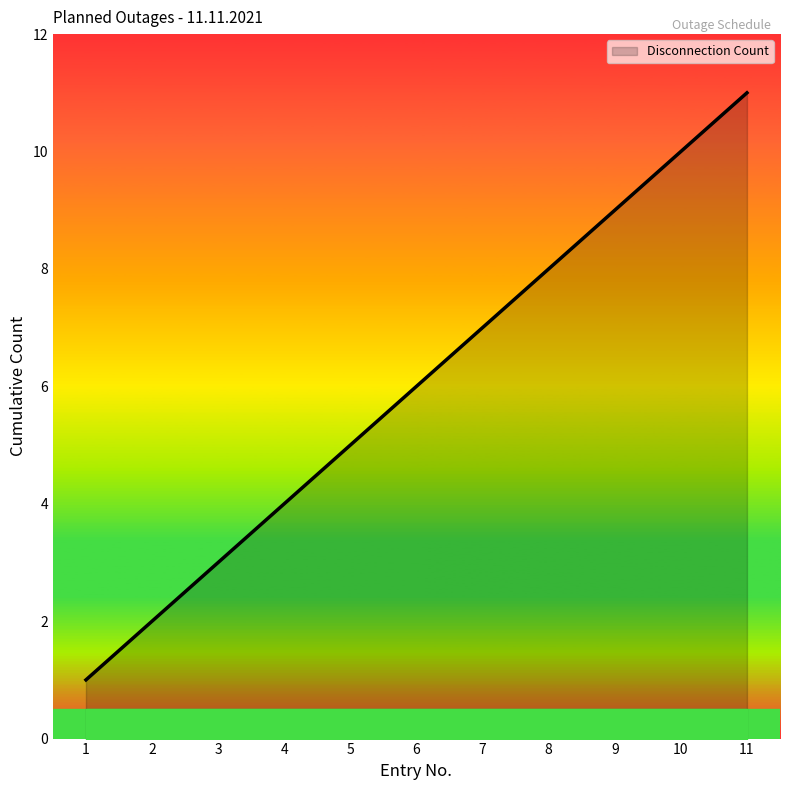

What is the maximum value shown in the chart?

11